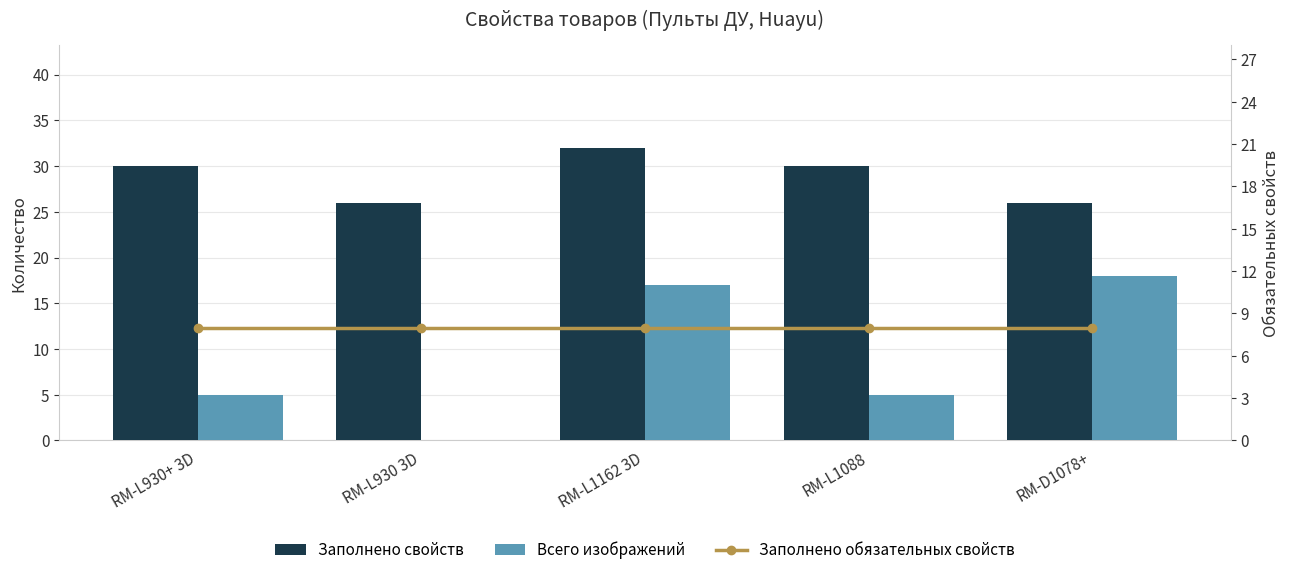

How many categories are shown in the chart?

5